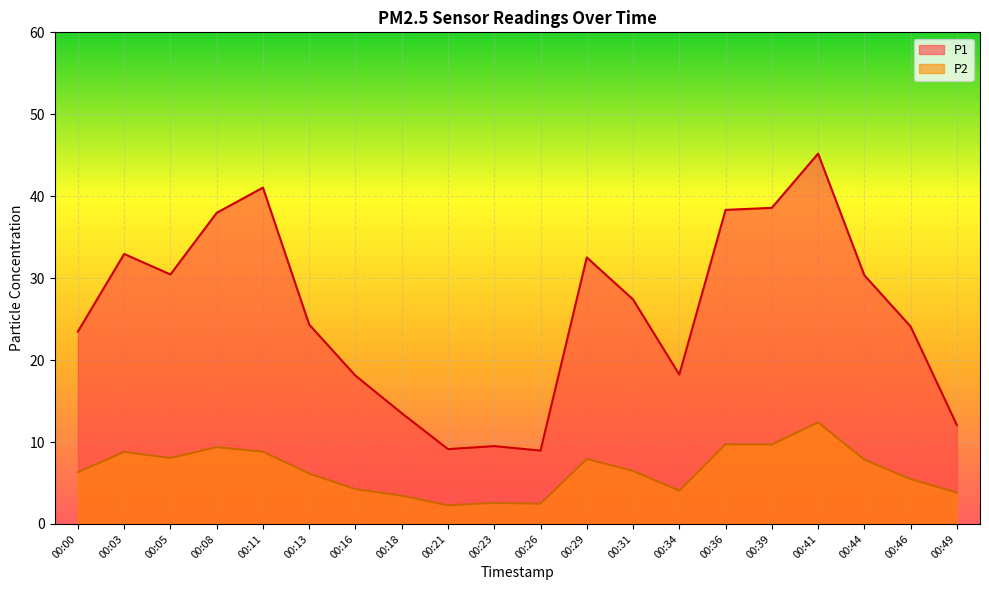

How many data points in P1 are above 27?

10